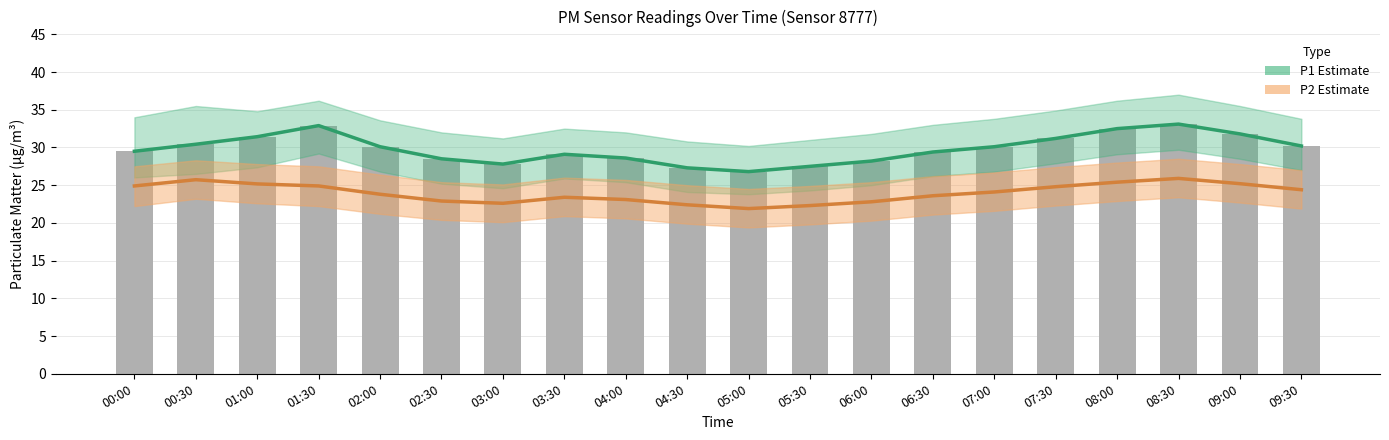

At which label is P1 Estimate closest to 29?

03:30